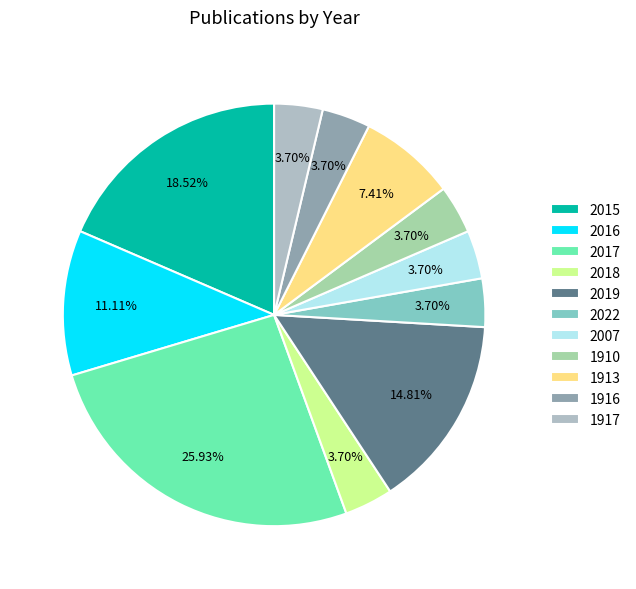

Does 2017 account for over 50% of the chart?

No